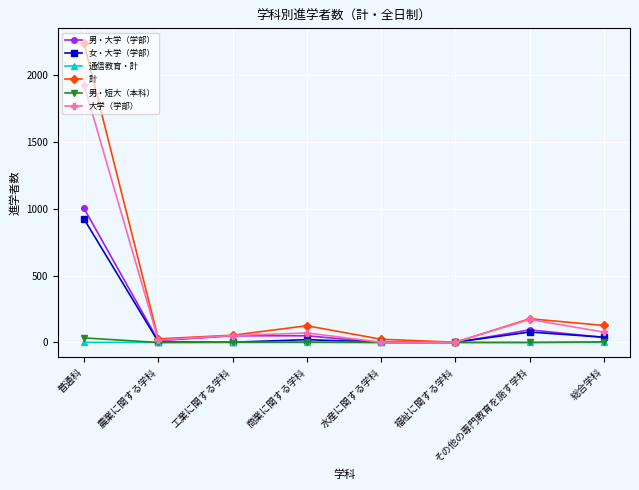

Which series changed the most between 普通科 and 総合学科?

計